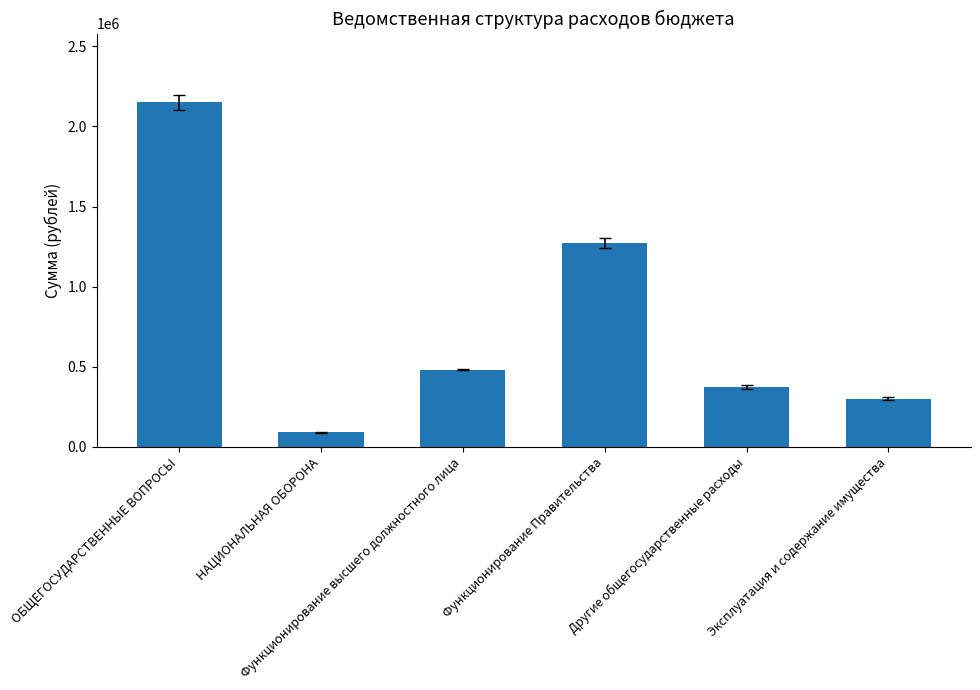

Reading left to right, list all the values displayed in this chart.

2149845	89724	481568	1270557	374190	300000